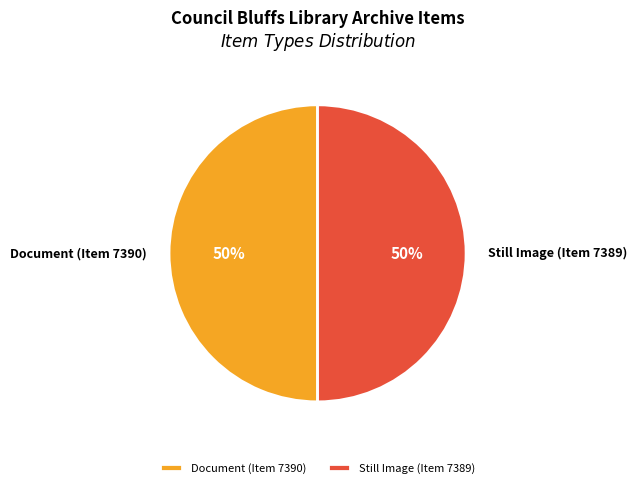

Is the sum of Still Image (Item 7389) and Document (Item 7390) greater than half?

Yes